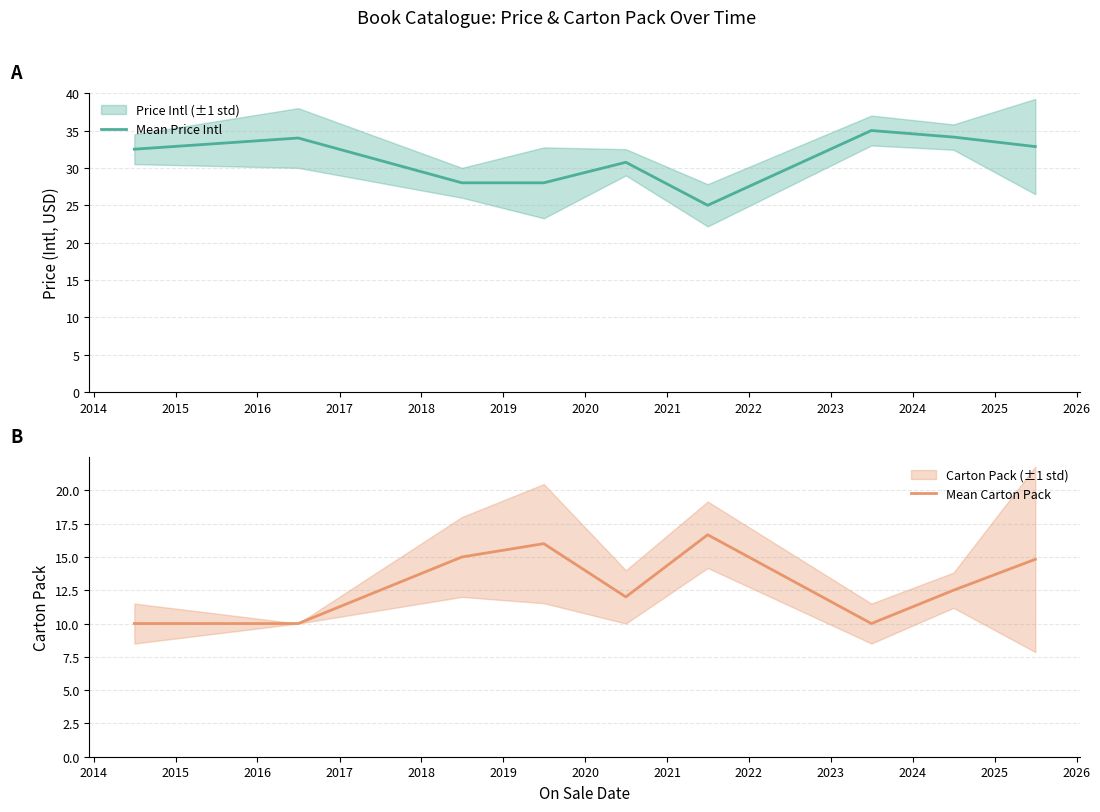

What is the sum of all Mean Carton Pack values?

117.0